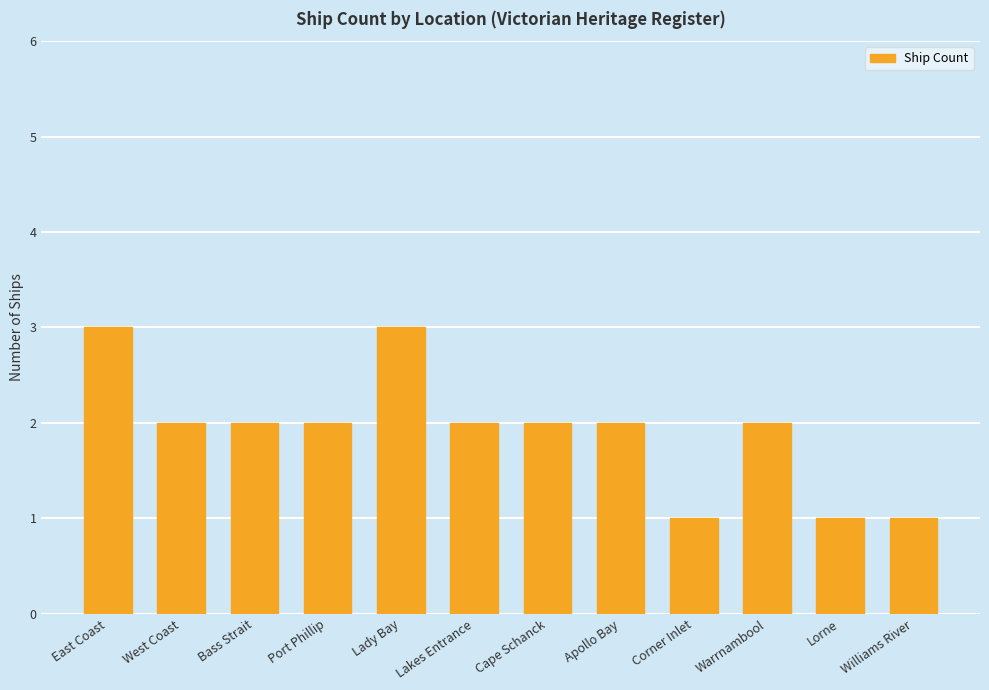

What is the value of the 9th bar from the left?

1